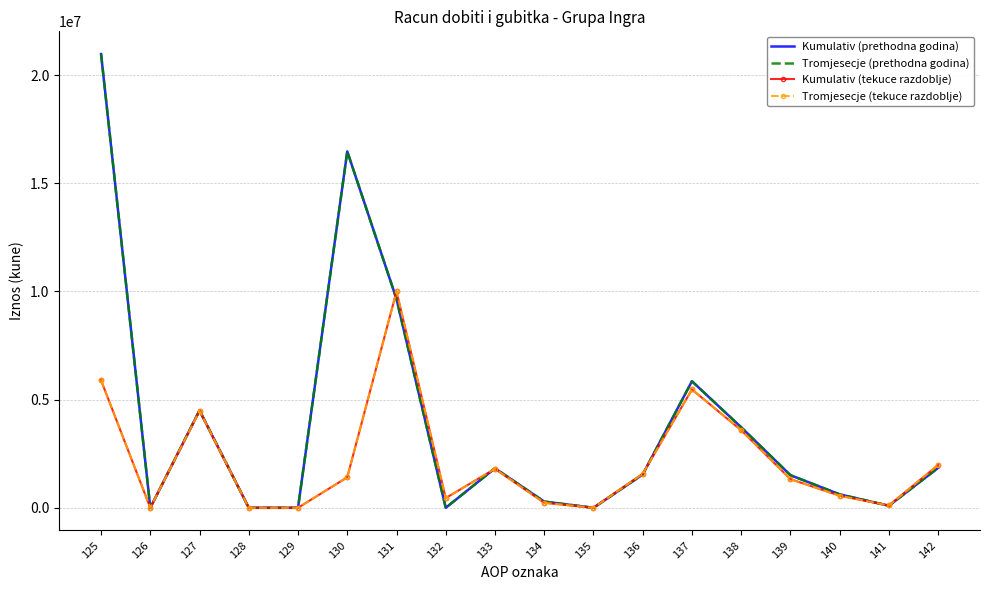

Between 141 and 127, which is larger?

127